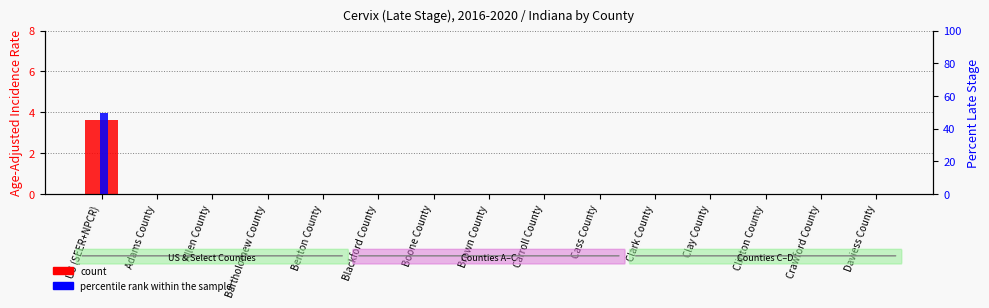

How many bars are there in total?

30